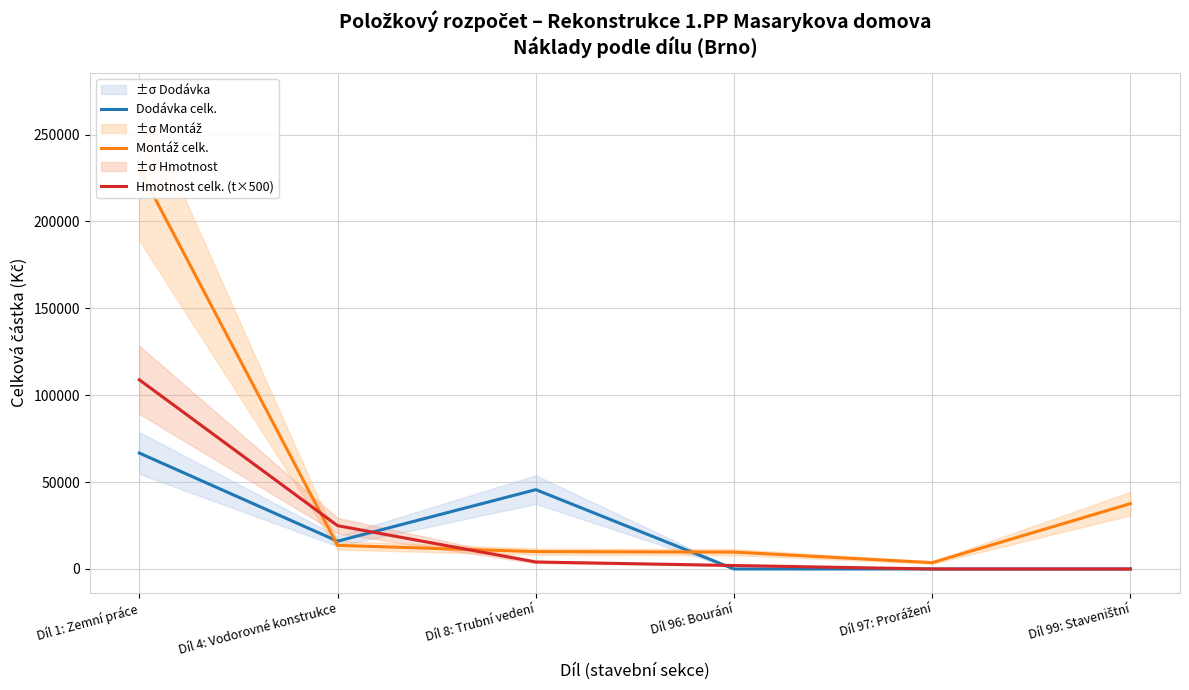

Where do Hmotnost celk. (t×500) and Dodávka celk. first cross each other?

Díl 4: Vodorovné konstrukce and Díl 8: Trubní vedení